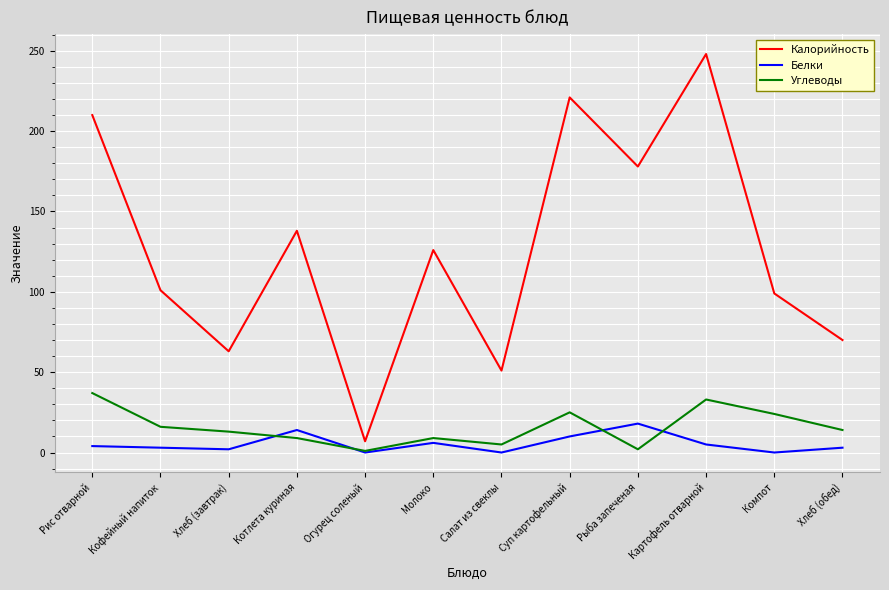

The Белки series shows 18 at Рыба запеченая. True or false?

True